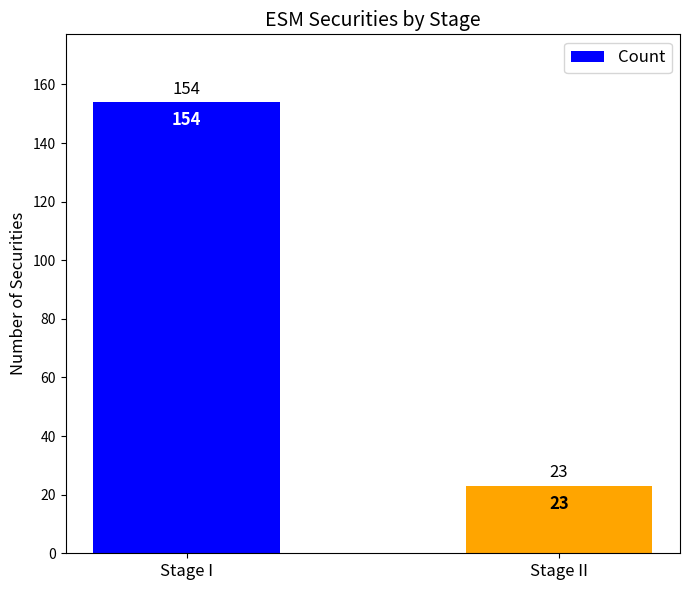

Reading right to left, extract all data points from this chart.

23	154